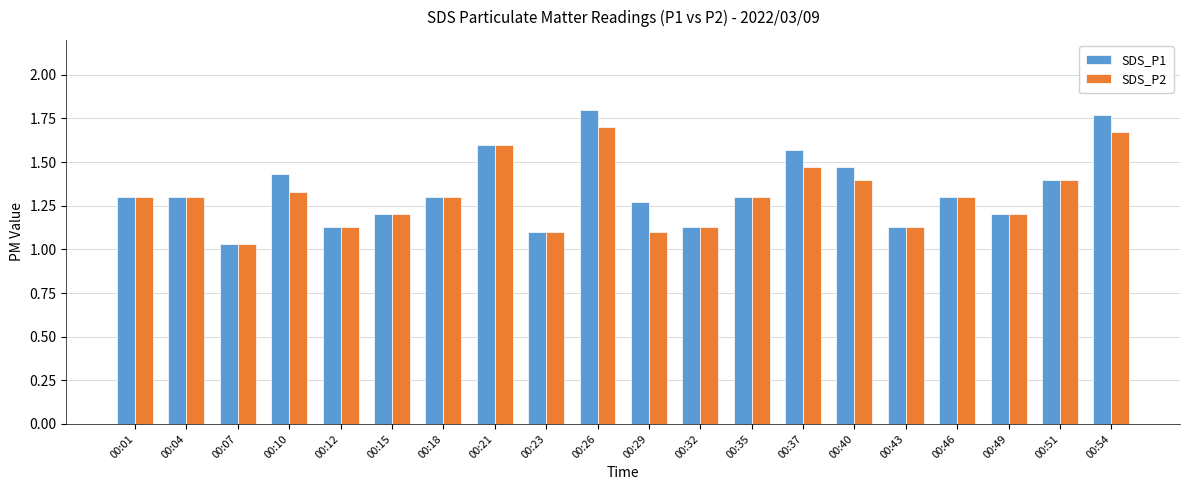

What is the total value across all series at 00:40?

2.9